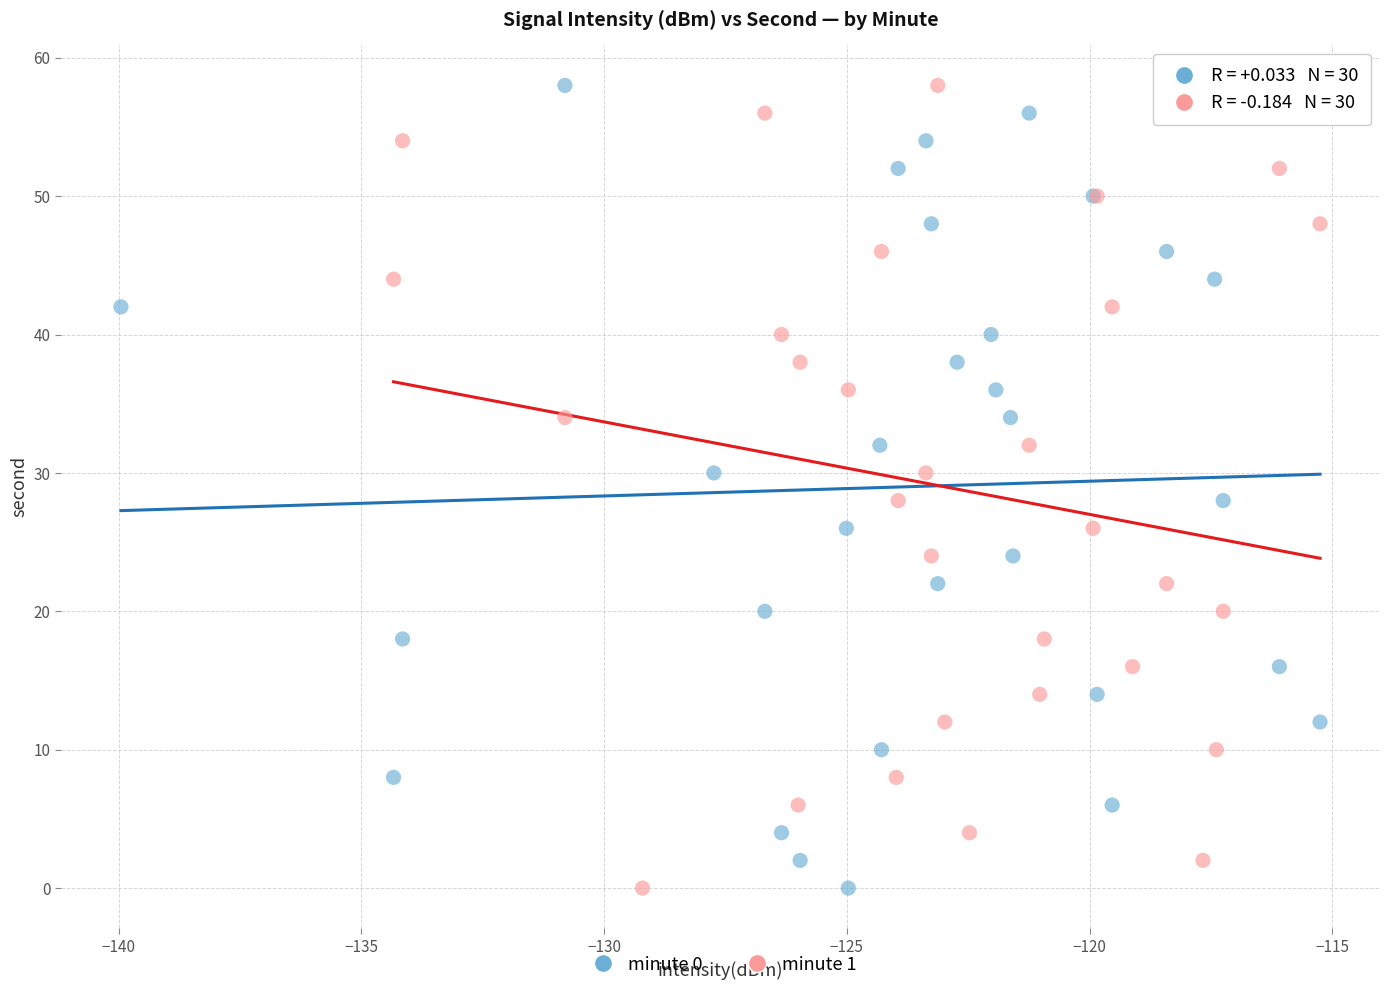

What are all the series names shown in the legend?

minute 0, minute 1